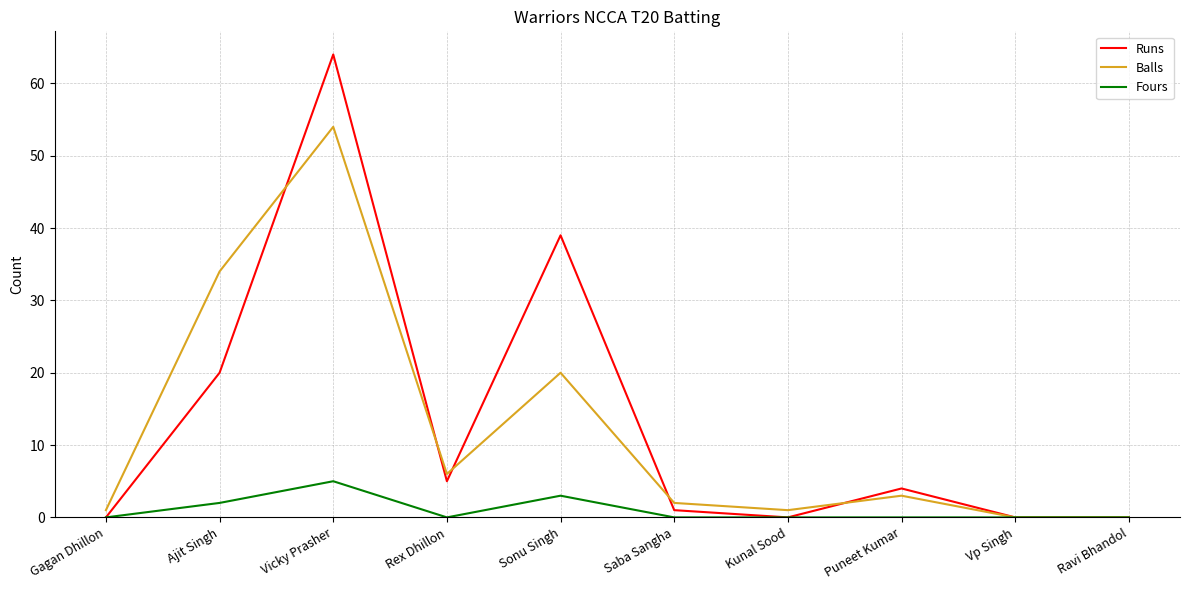

Is this an area chart (filled region under the line)?

No